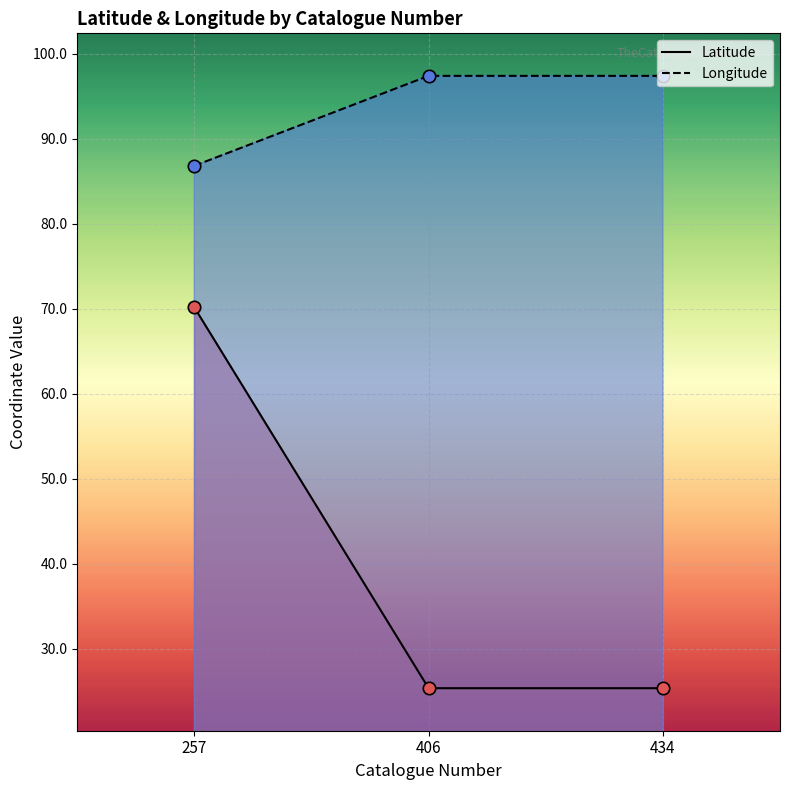

At how many categories does at least one series exceed 53?

3